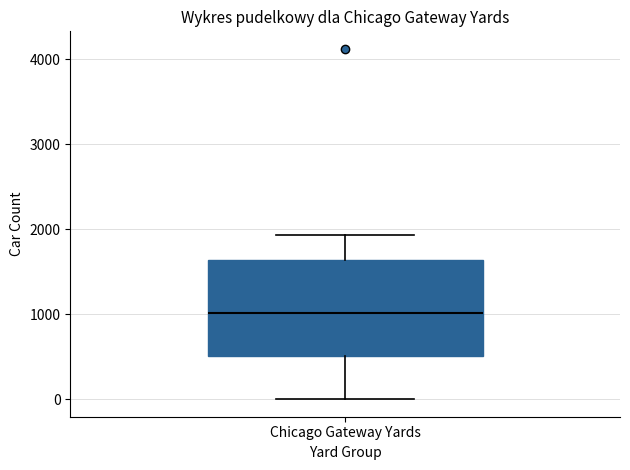

Transcribe this box plot: give where the median line is, the range the box spans, and where the two whiskers end, as read against the y-axis. The values are not printed on the chart, so give them approximately, as read against the axis.

median 1000, box 500 to 1600, whiskers 0 to 1900